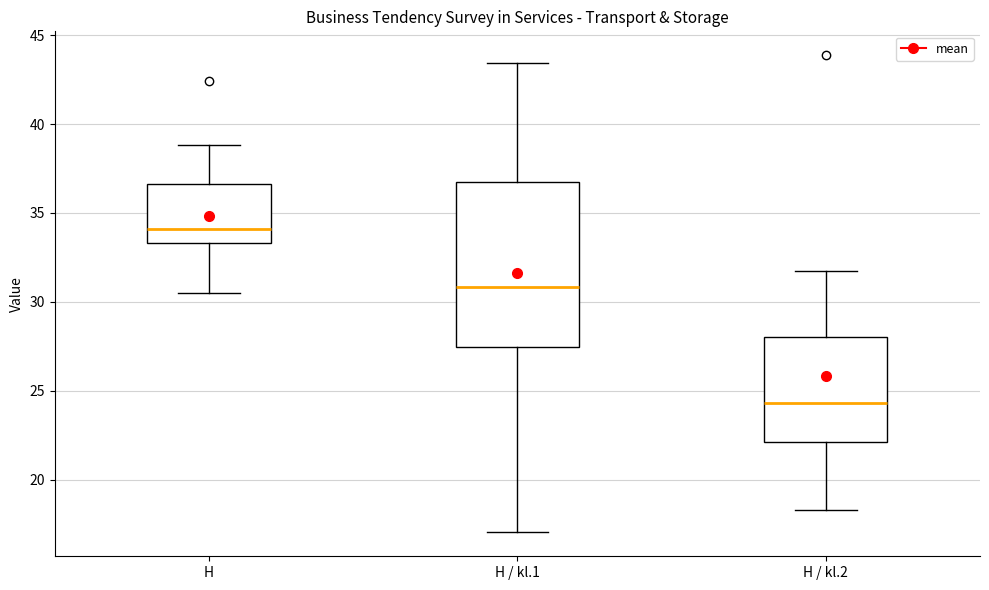

Comparing the boxes themselves (not the whiskers), which one is the tallest?

H / kl.1